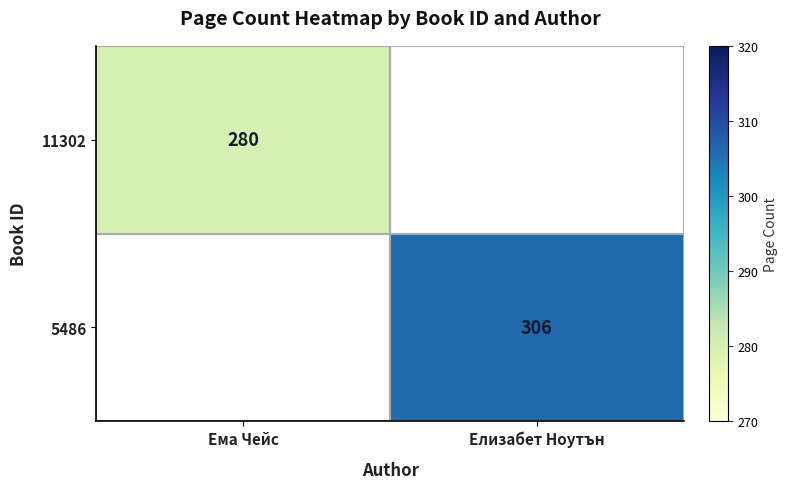

The value of 11302 at Ема Чейс is 280. True or false?

True